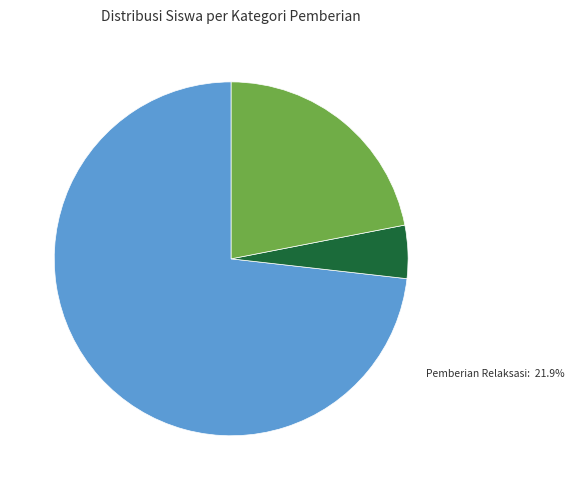

Does SDK 013 TALODO account for over 50% of the chart?

No